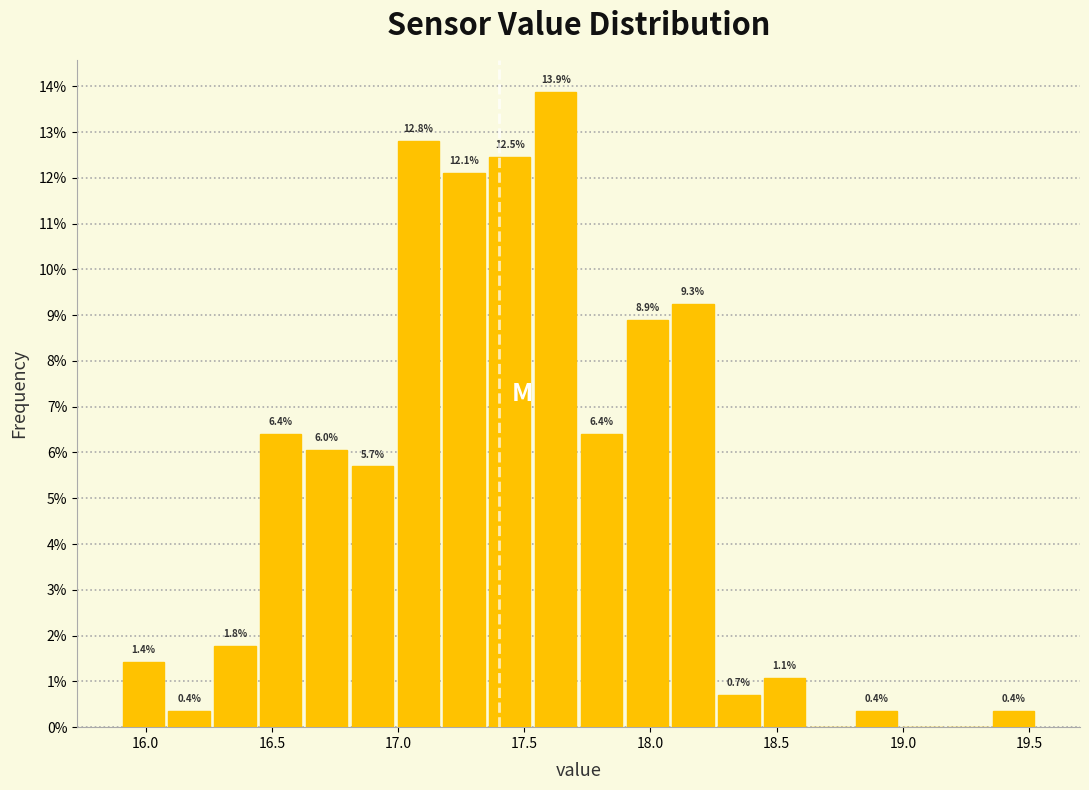

Read against the x-axis, roughly where is the centre of the tallest bar?

17.60